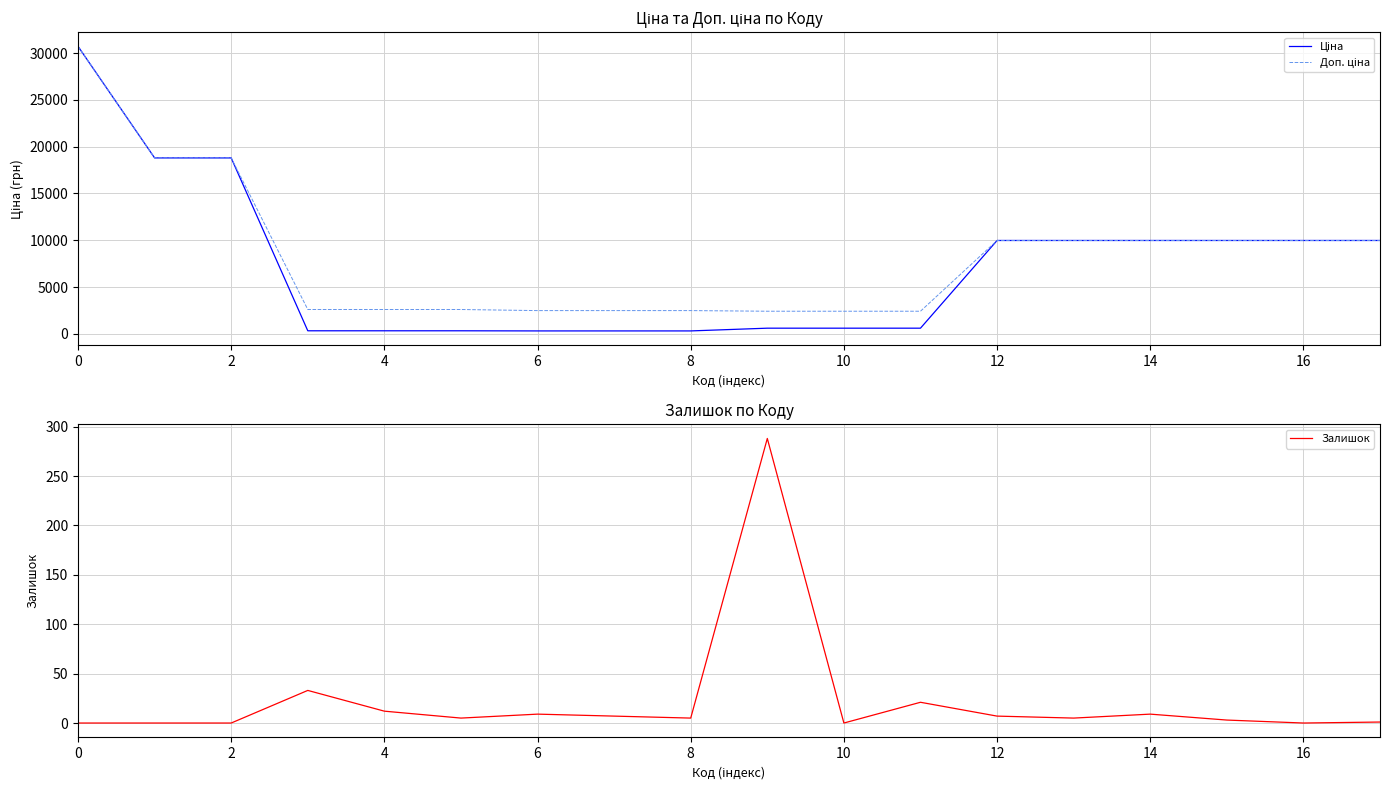

Does the chart display data point markers on the line(s)?

No